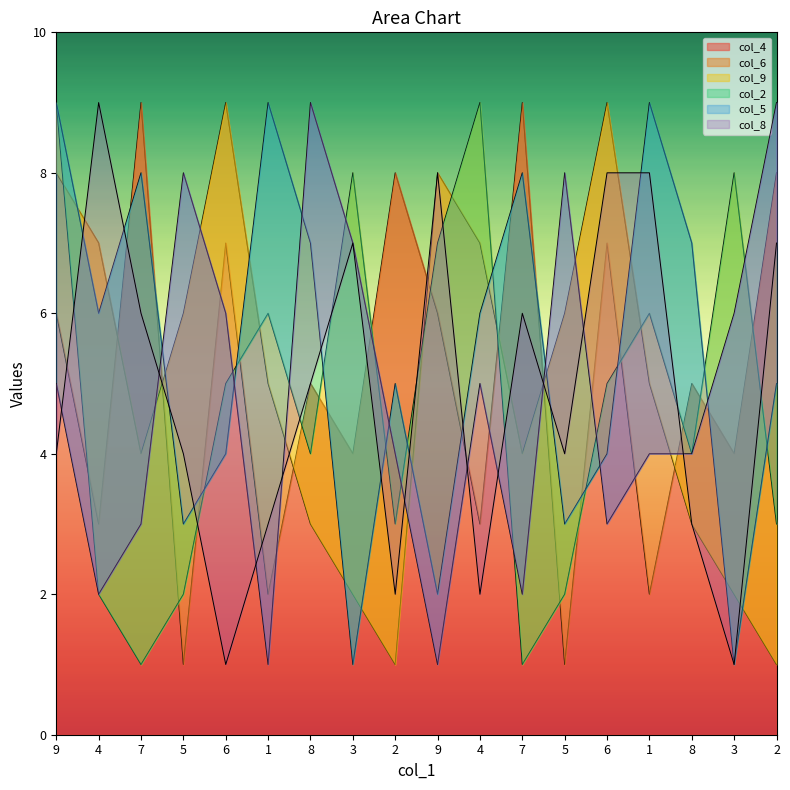

What is the approximate value of col_2 at 9?

2